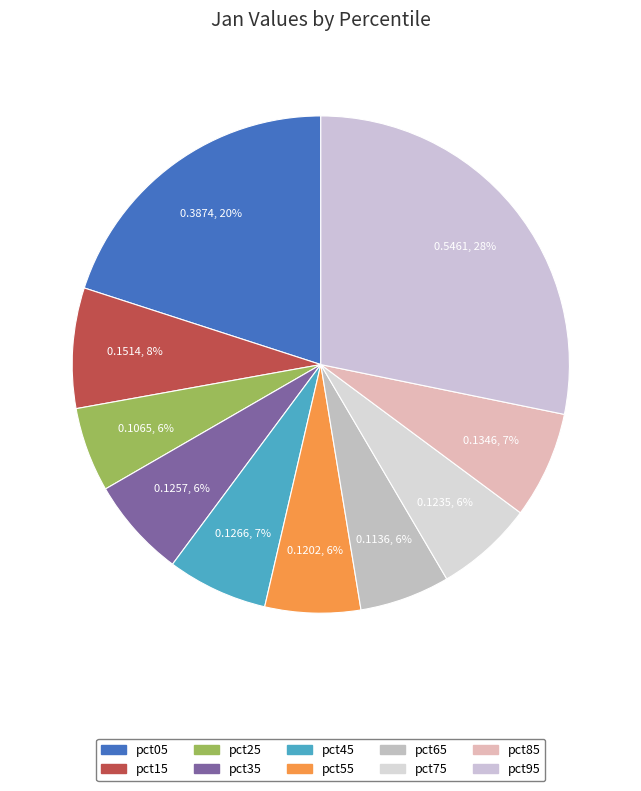

Is pct65 the majority of the pie?

No